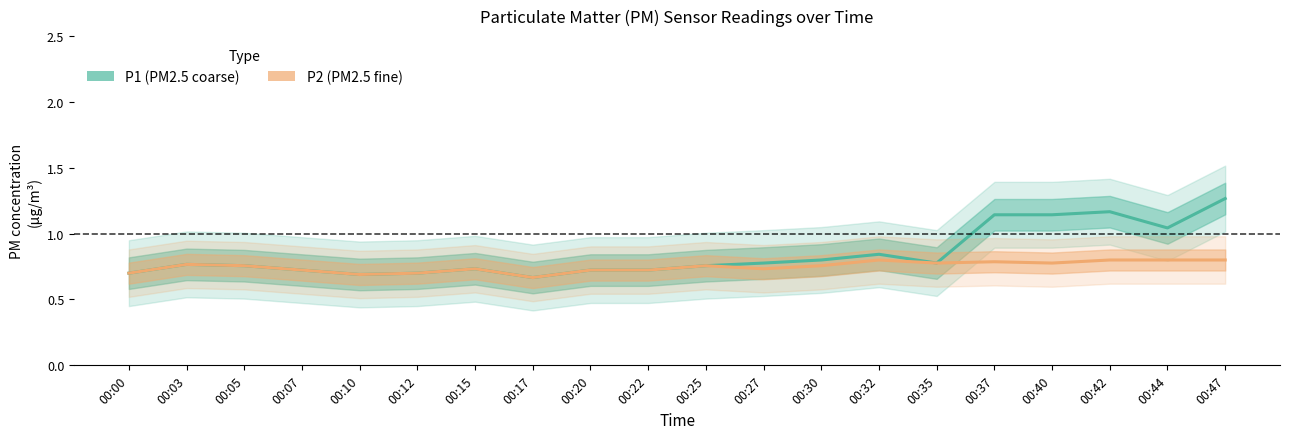

How many lines are shown in the chart?

2